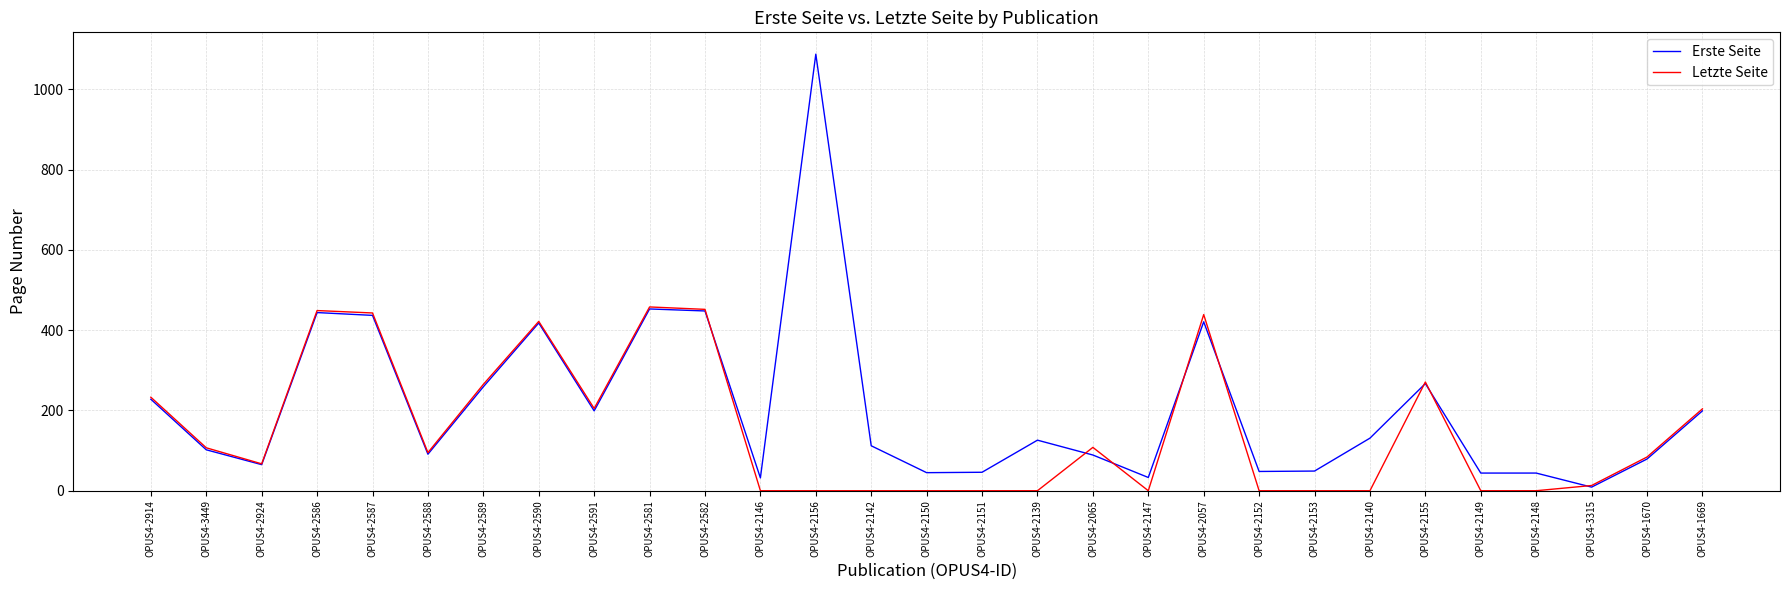

Is this an area chart (filled region under the line)?

No